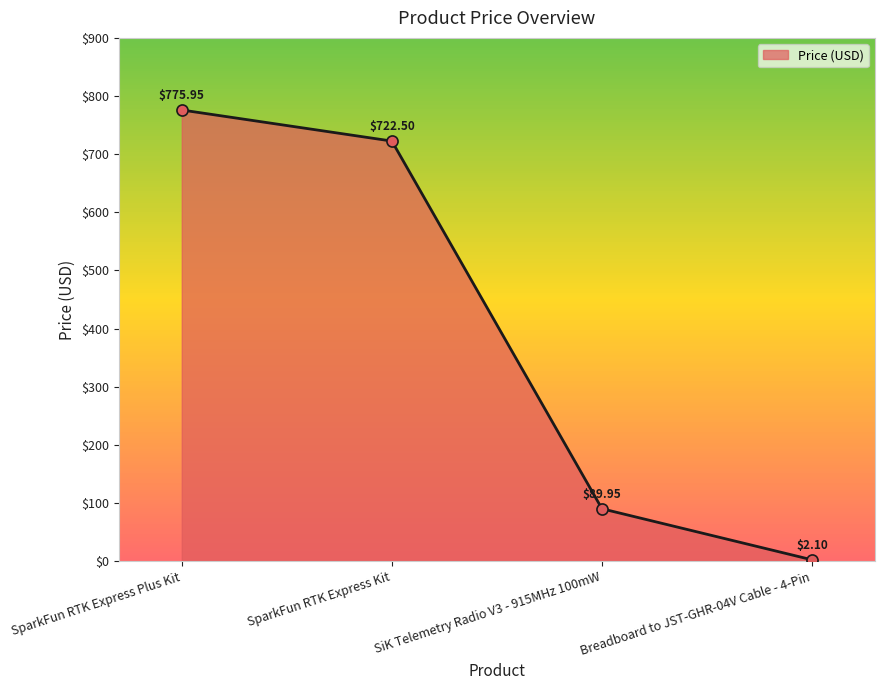

What is the average value?

397.6